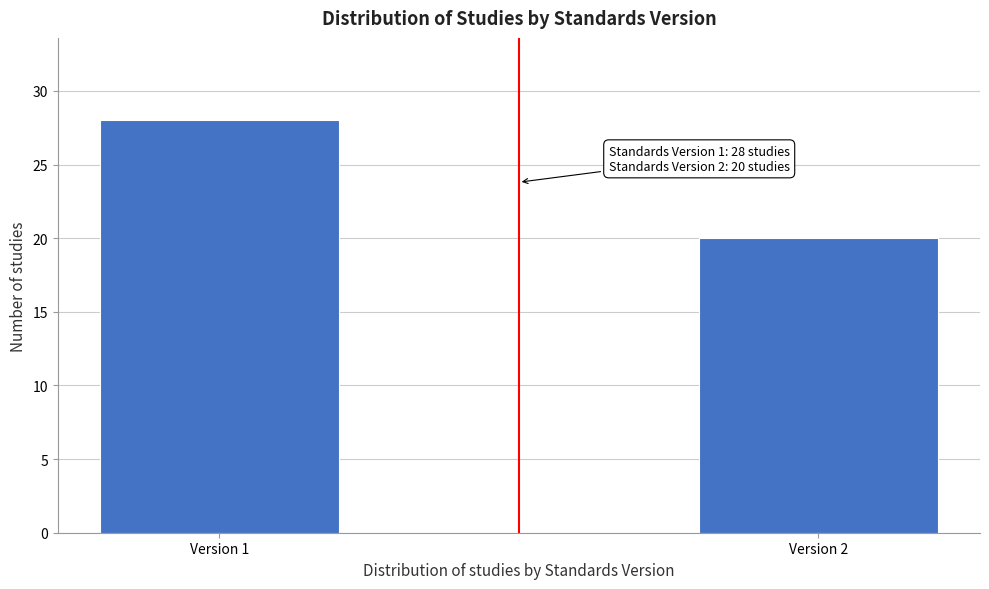

Reading left to right, transcribe all the data shown in this chart.

28	20